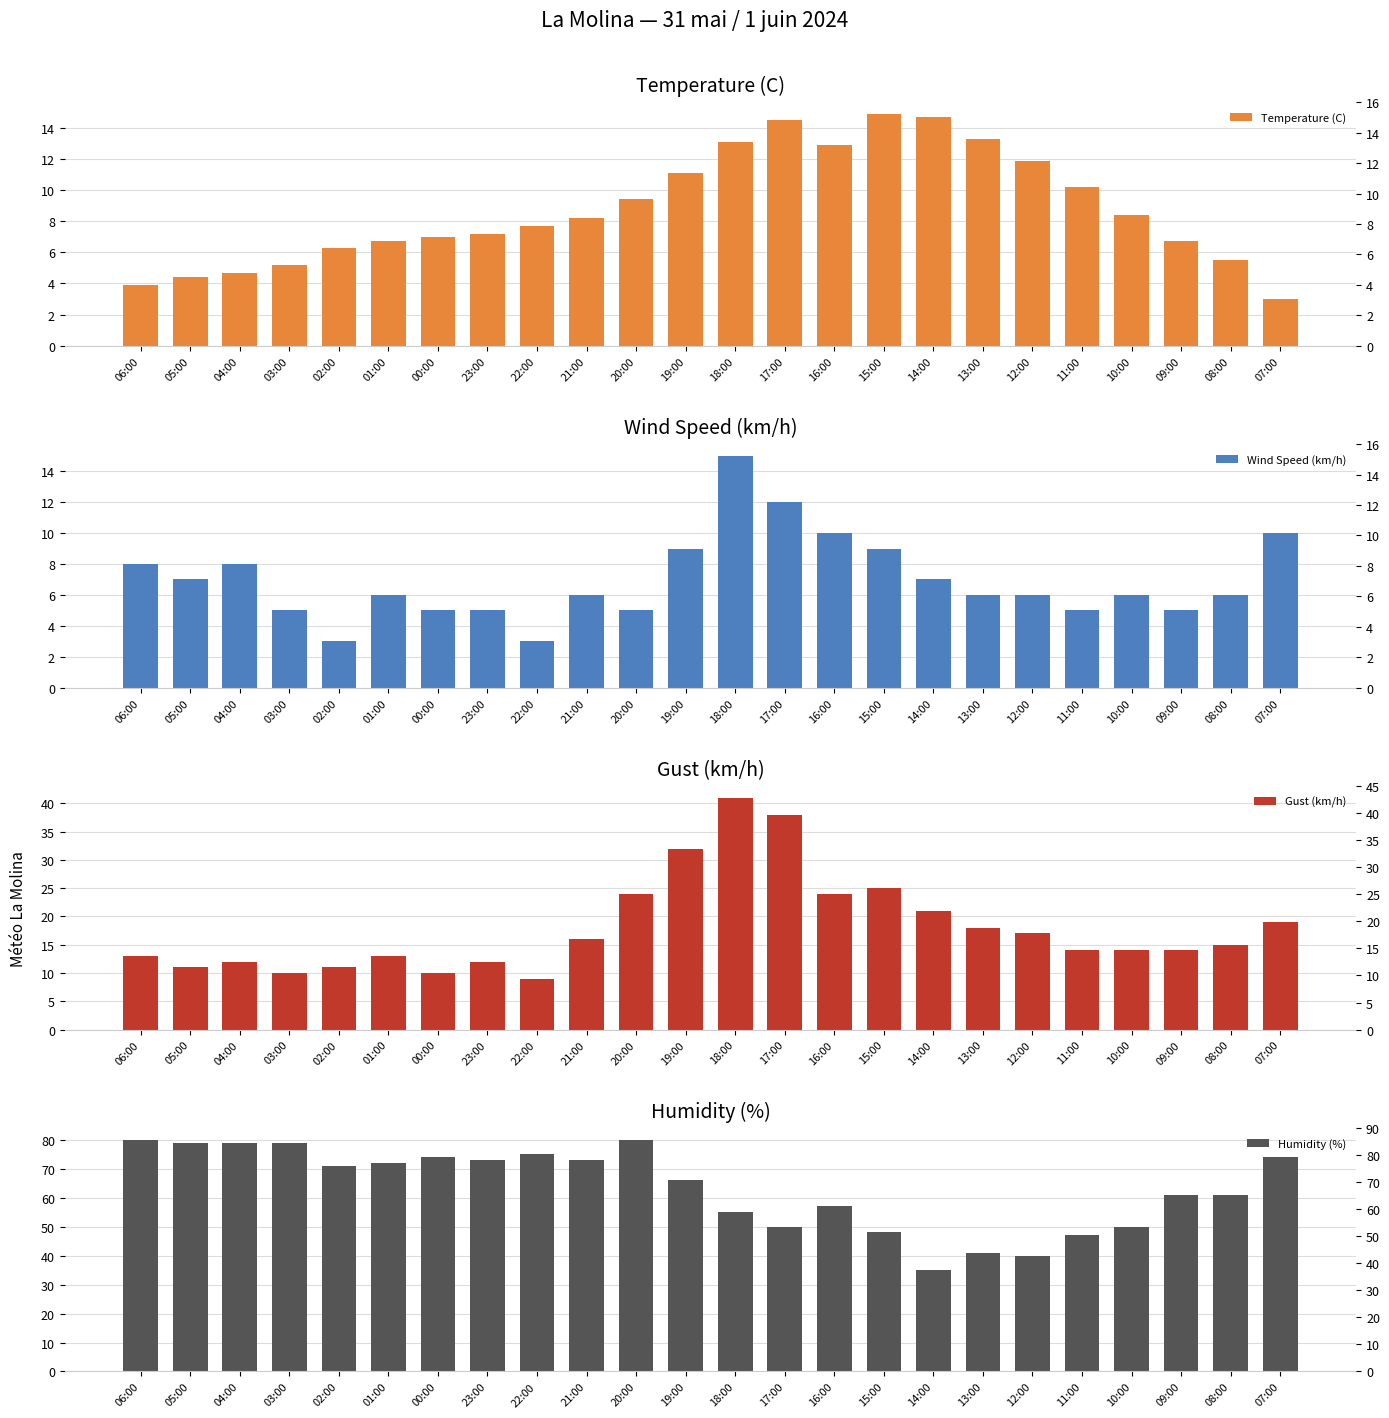

At 06:00, list the series in order from largest to smallest.

Humidity (%), Gust (km/h), Wind Speed (km/h), Temperature (C)